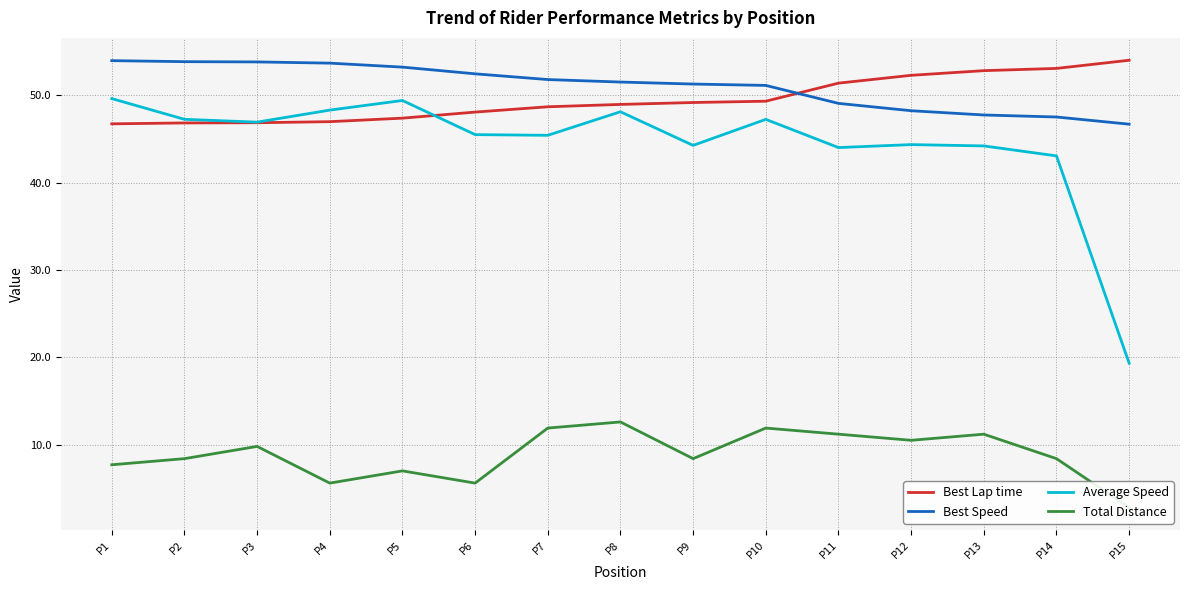

Rank the series by their maximum value, from highest to lowest.

Best Lap time, Best Speed, Average Speed, Total Distance